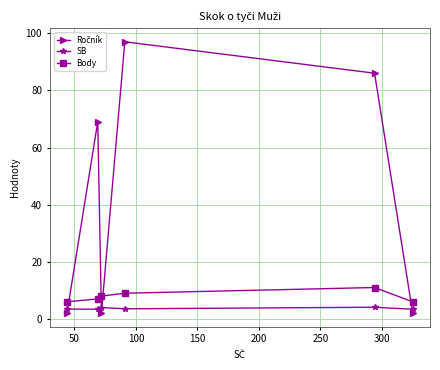

What is the minimum value shown in the chart?

2.0